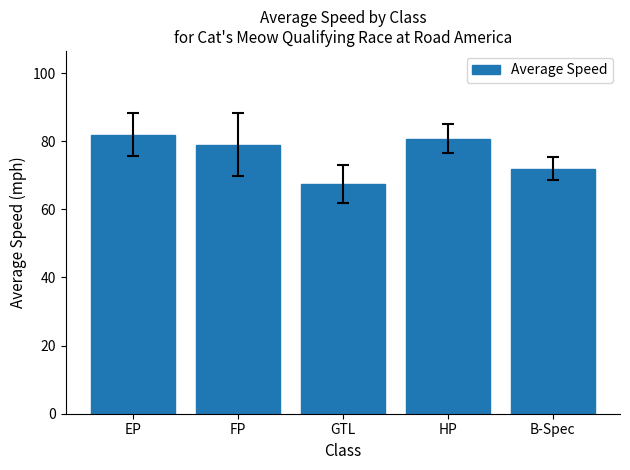

What is the value of the 2nd bar from the left?

79.0